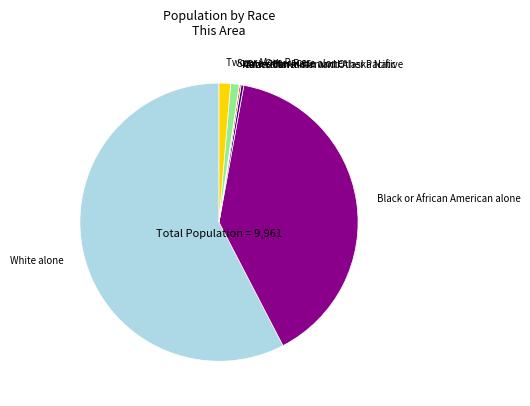

What is the largest slice in the pie chart?

White alone